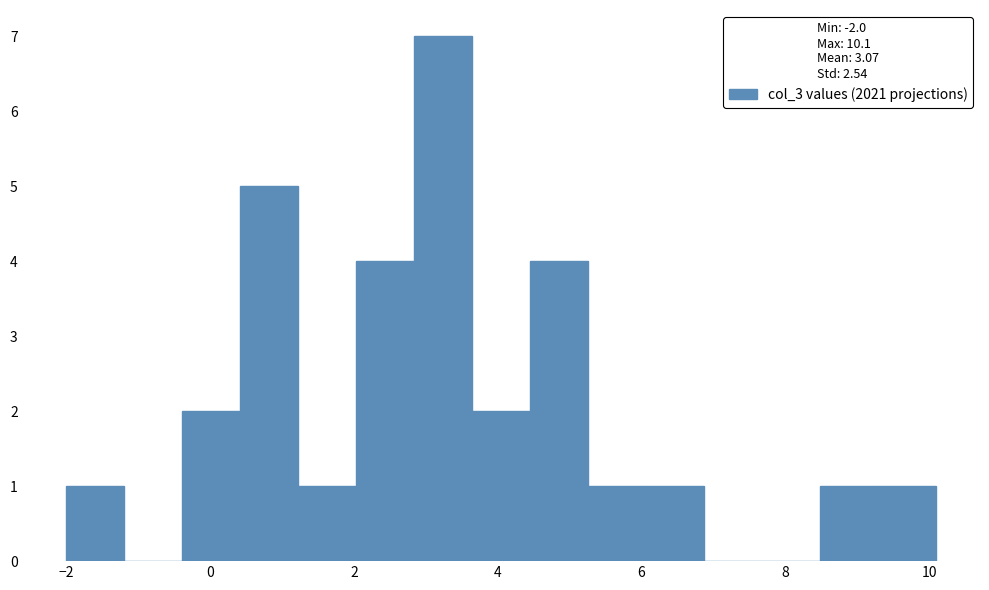

Reading left to right, list every bar in this chart as the range it spans on the x-axis followed by its height. Neither the bar edges nor the heights are printed on the chart, so give them approximately, as read against the axes.

-2.0 to -1.2: 1
-1.2 to -0.4: 0
-0.4 to 0.4: 2
0.4 to 1.2: 5
1.2 to 2.0: 1
2.0 to 2.8: 4
2.8 to 3.6: 7
3.6 to 4.4: 2
4.4 to 5.2: 4
5.2 to 6.0: 1
6.0 to 6.8: 1
6.8 to 7.6: 0
7.6 to 8.4: 0
8.4 to 9.2: 1
9.2 to 10.2: 1